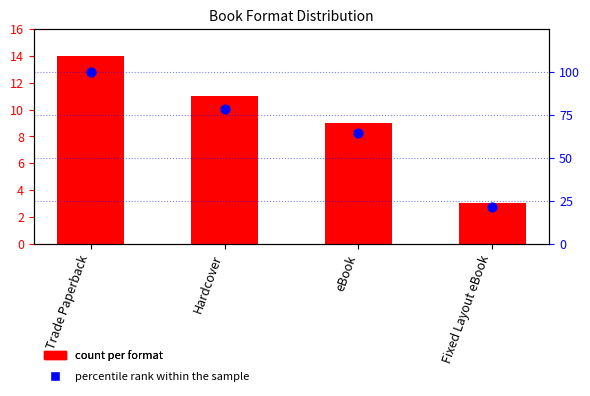

Which series has the widest spread of Y values?

percentile rank within the sample